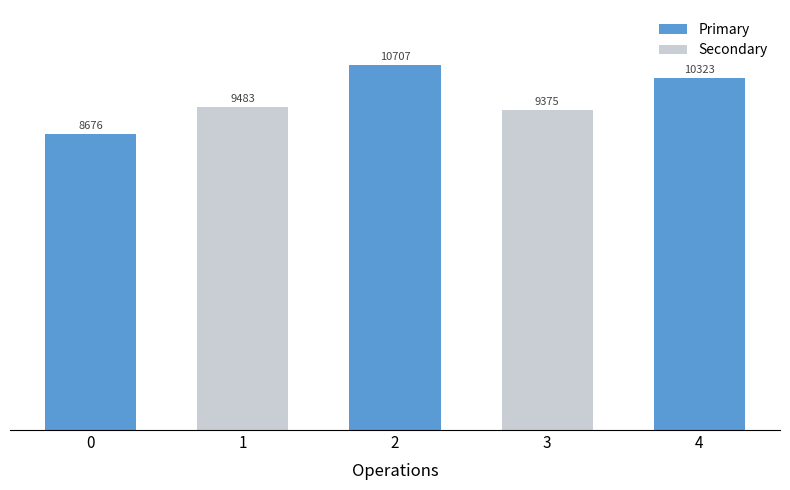

Reading left to right, list all the values displayed in this chart.

8676	9483	10707	9375	10323